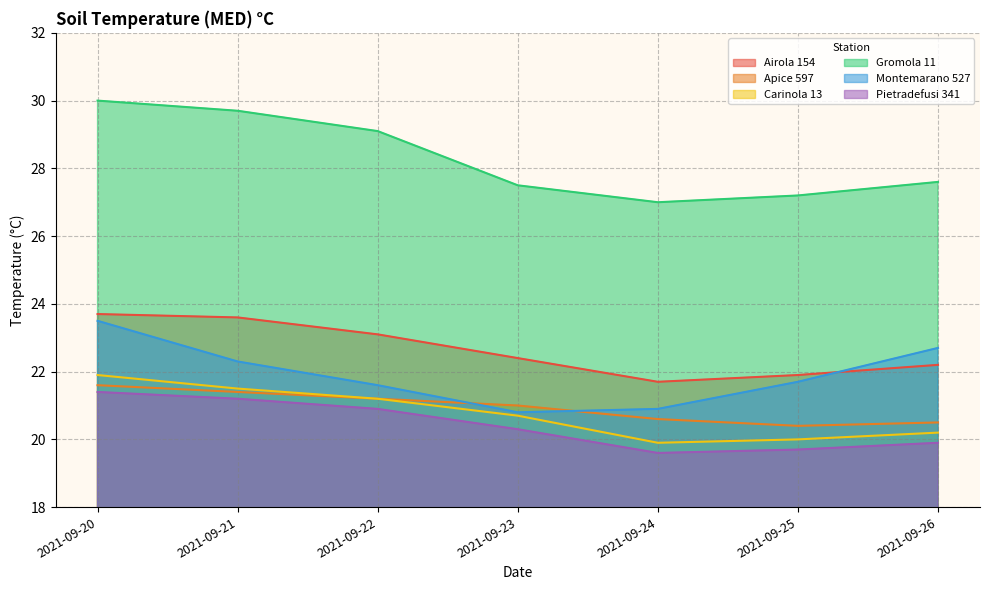

At how many categories does at least one series exceed 21?

7